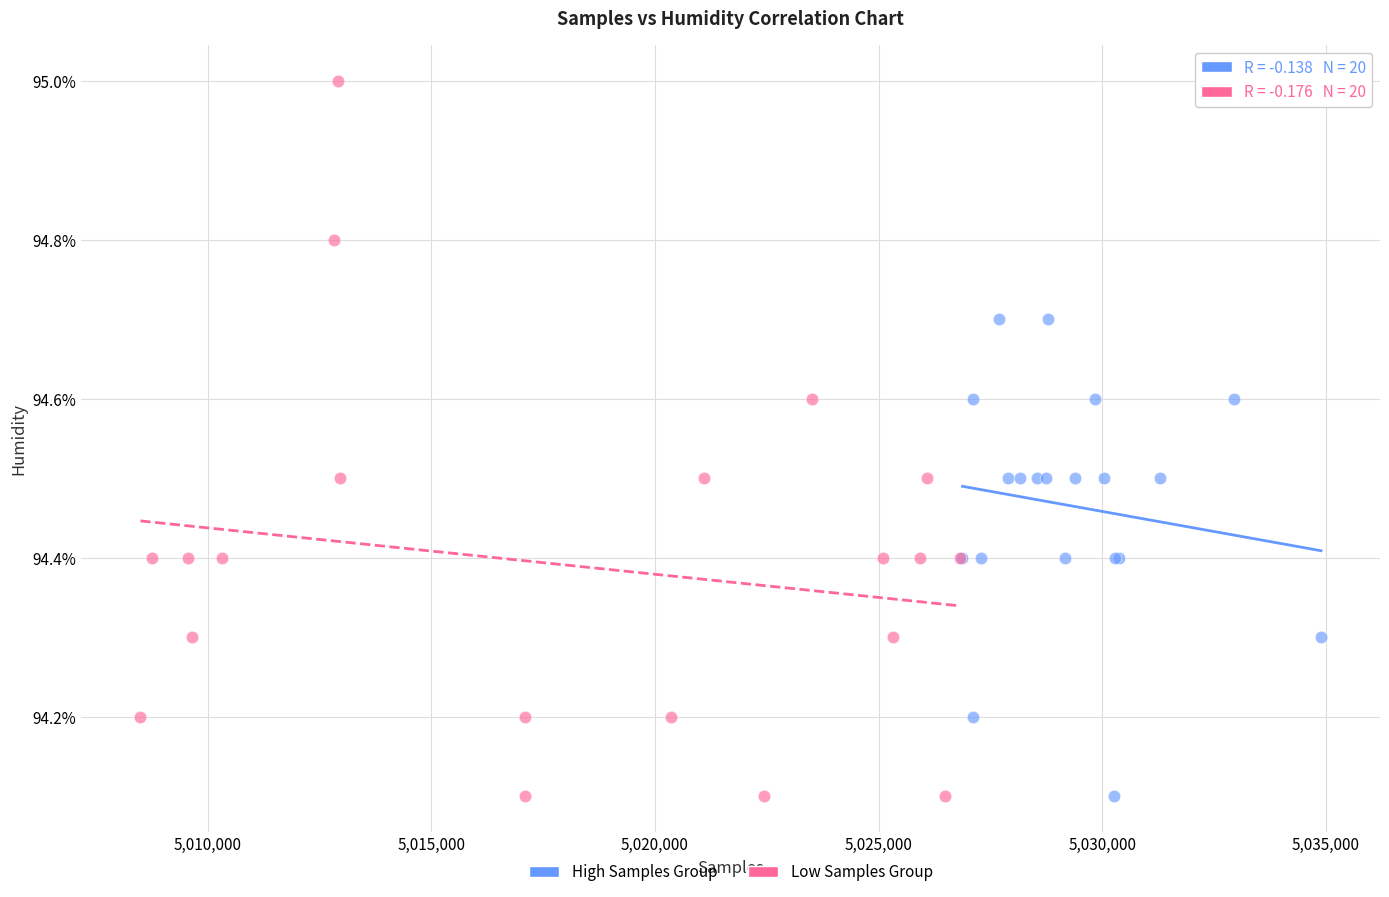

What are all the series names shown in the legend?

High Samples Group, Low Samples Group